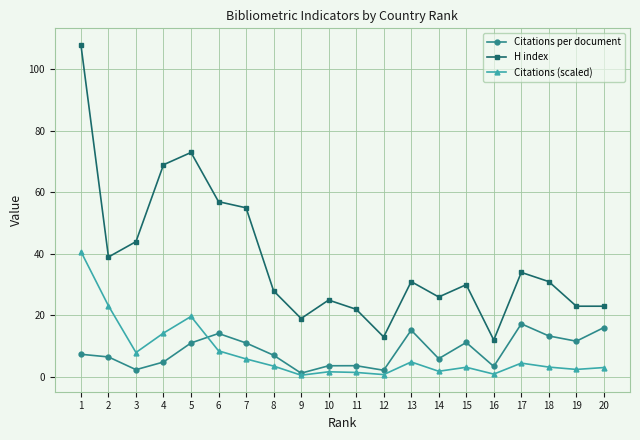

What is the value of the Citations per document point at the 15th from the left?

11.2